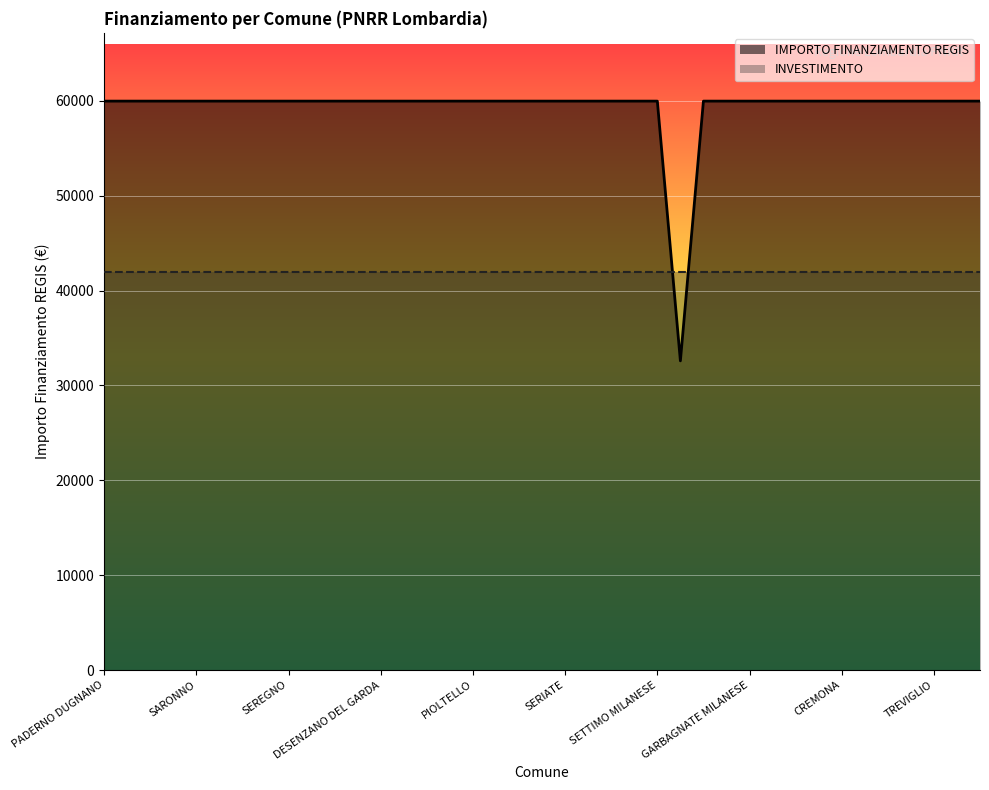

How many points are lower than both their immediate neighbors (excluding endpoints)?

1